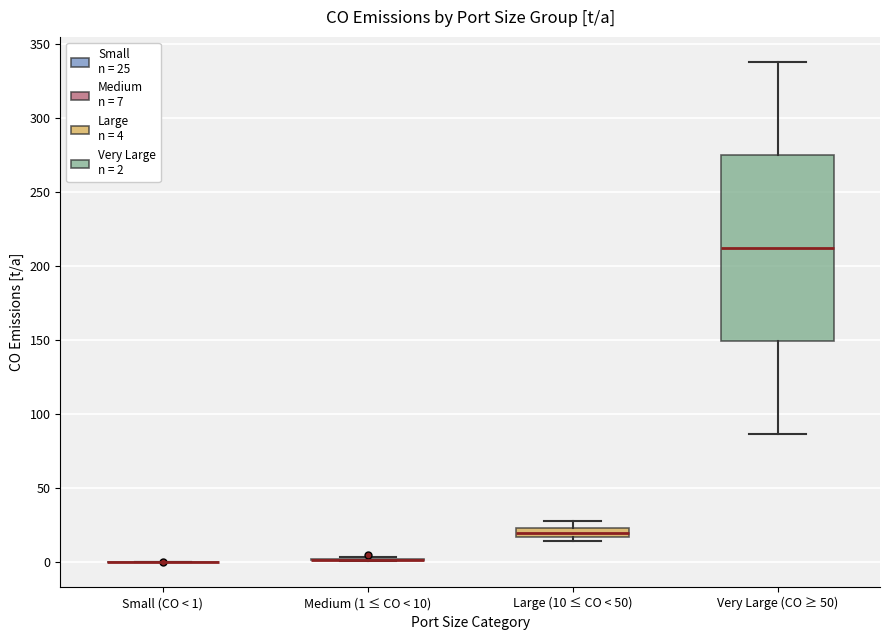

Which box is the tallest, from its lower edge to its upper edge?

Very Large (CO ≥ 50)